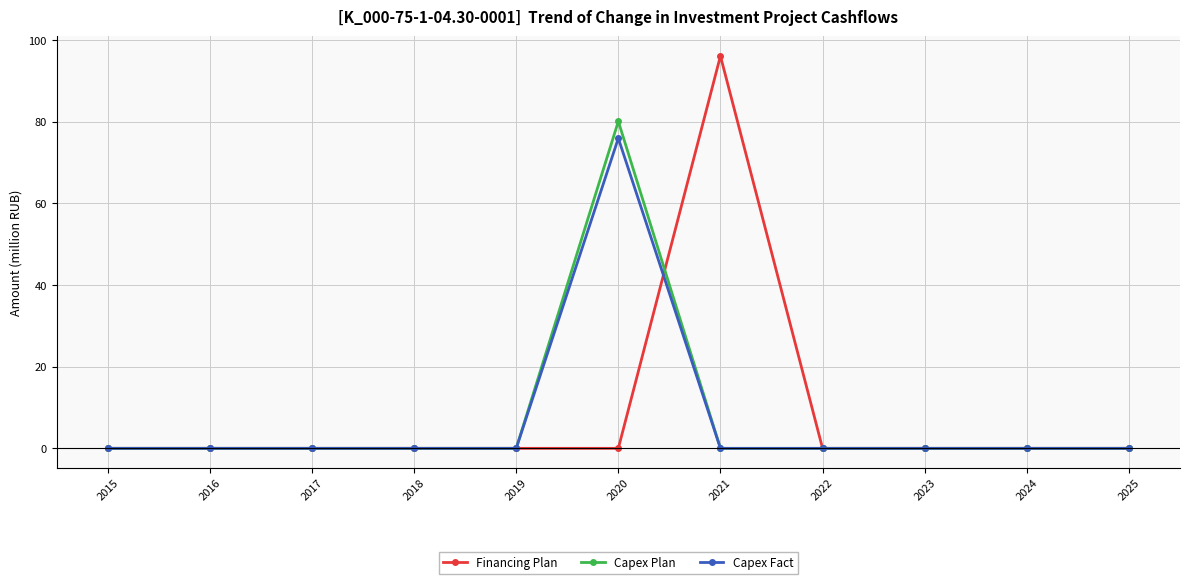

Between 2020 and 2021, which series saw the biggest shift?

Financing Plan